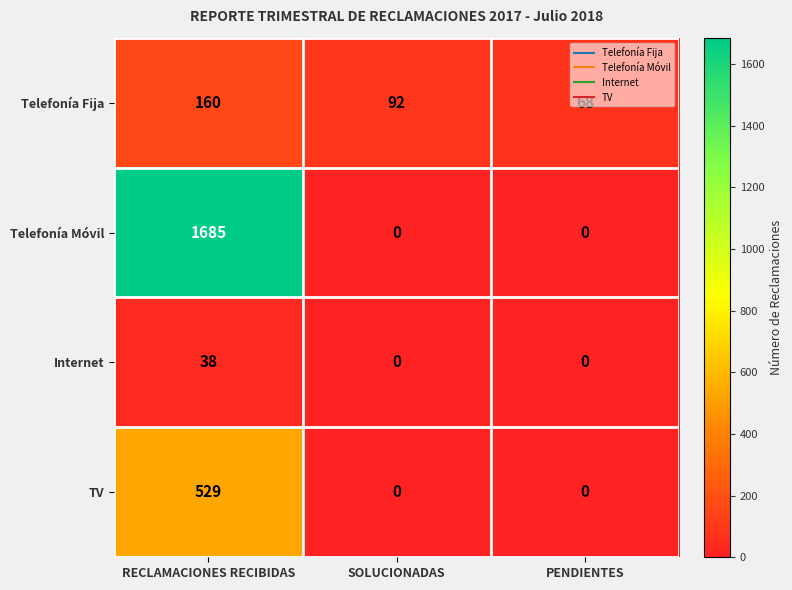

What is the difference between the Internet values at RECLAMACIONES RECIBIDAS and SOLUCIONADAS?

38